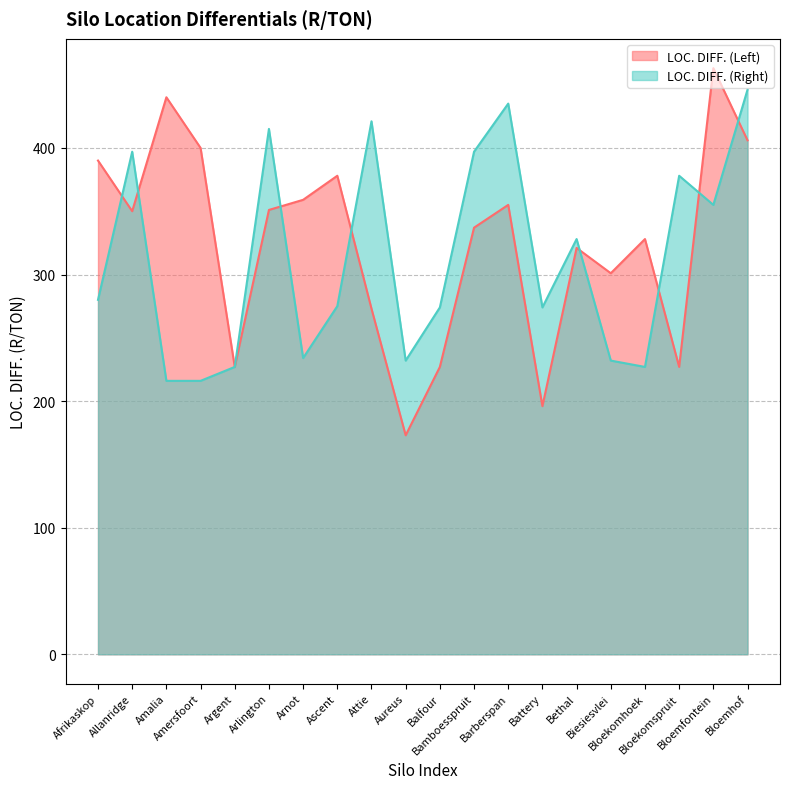

What is the label of the 13th point from the left?

Barberspan